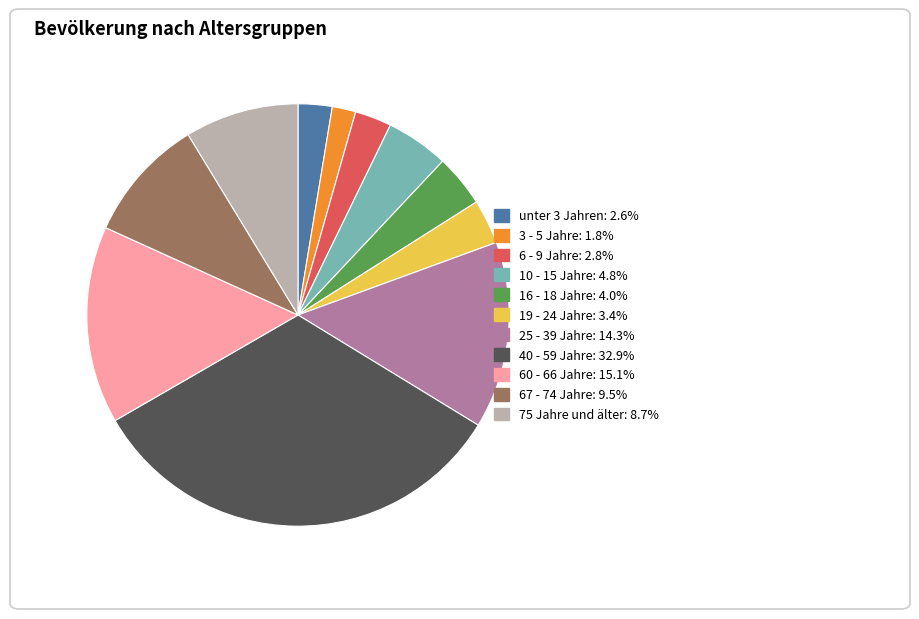

Approximately how many times larger is the value at unter 3 Jahren compared to 75 Jahre und älter?

0.3